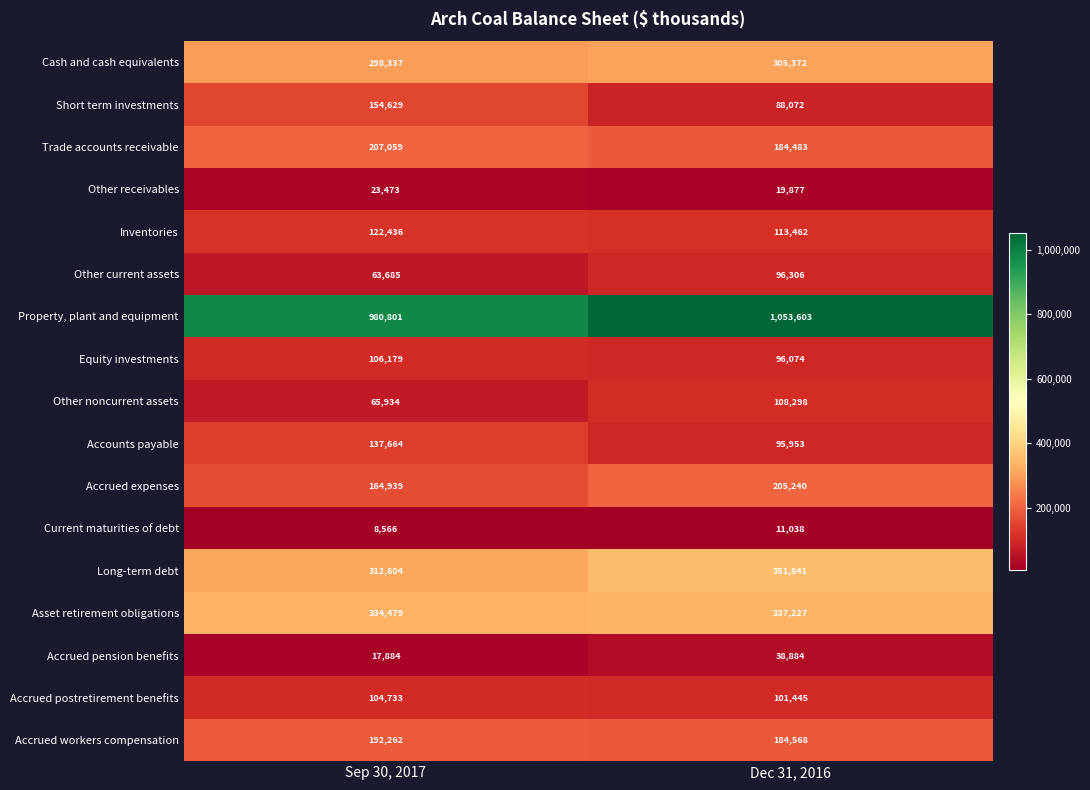

Between Sep 30, 2017 and Dec 31, 2016, which series saw the biggest shift?

Property, plant and equipment